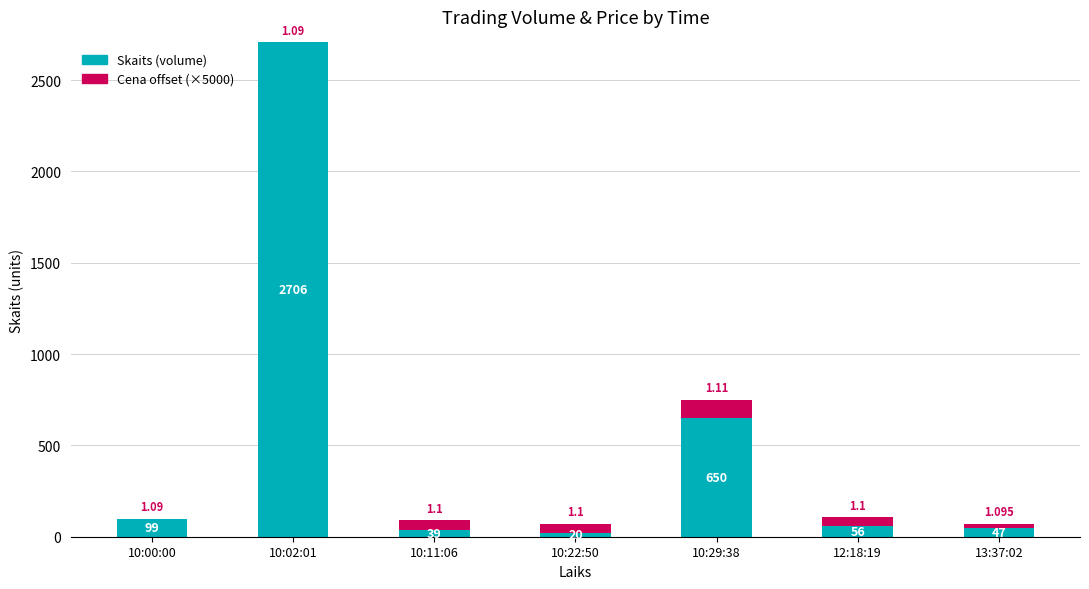

What are all the series names shown in the legend?

Skaits (volume), Cena offset (×5000)